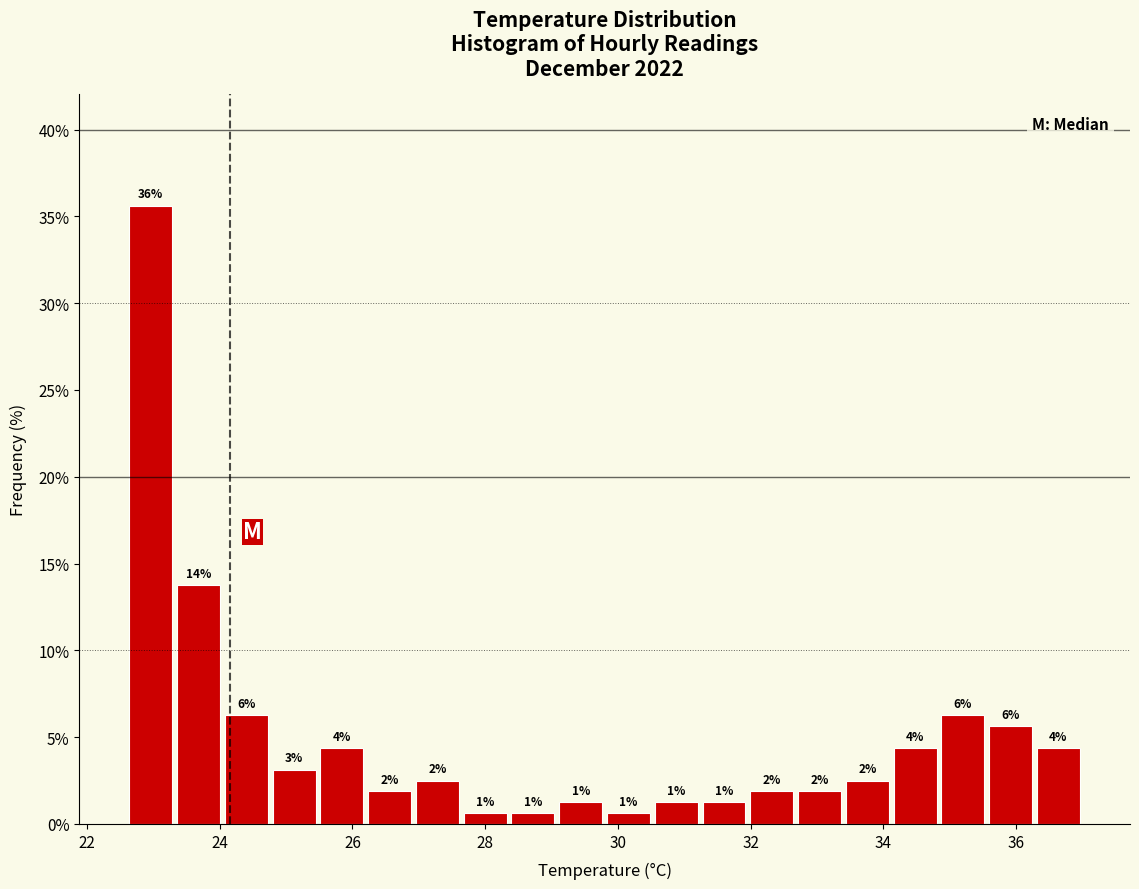

Read against the x-axis, roughly where is the centre of the tallest bar?

23.0